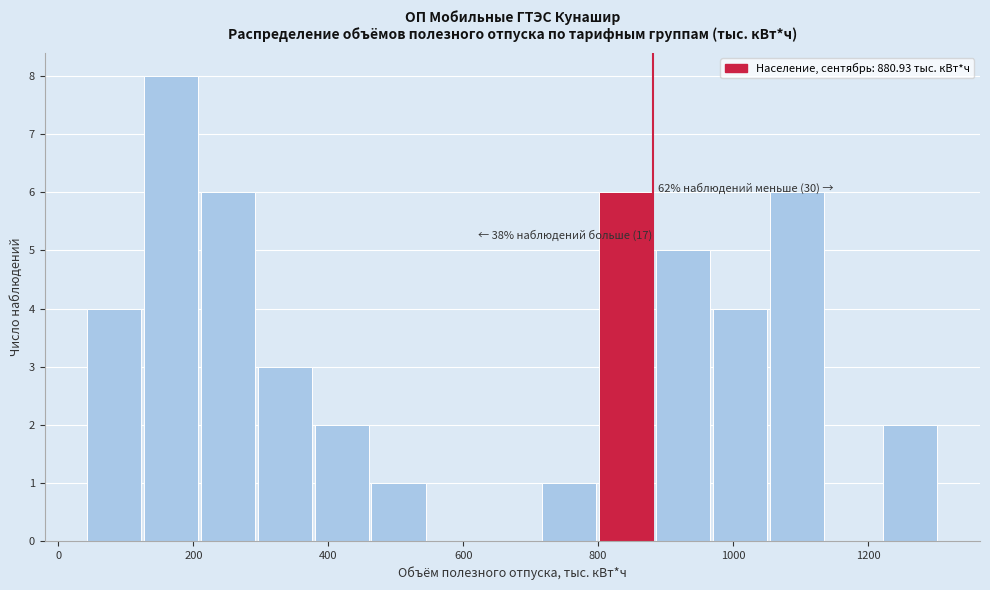

Which range on the x-axis has the tallest bar?

120 to 220